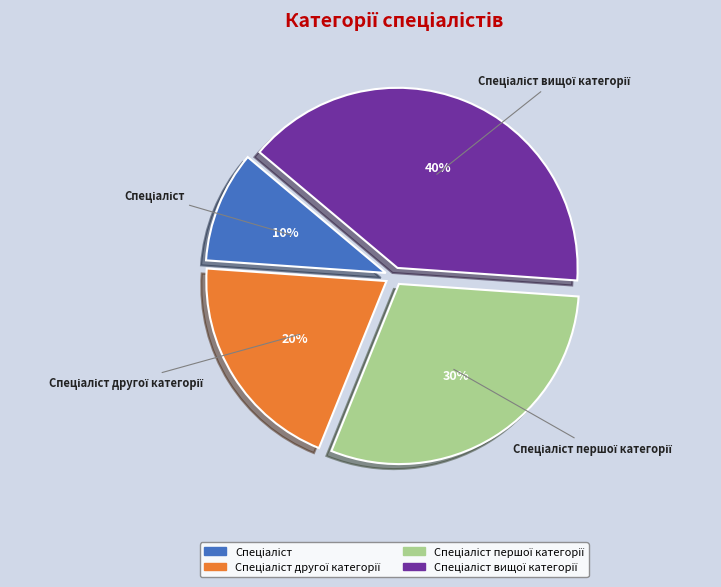

To the nearest percent, what is the difference between the largest and smallest slice percentages?

30%